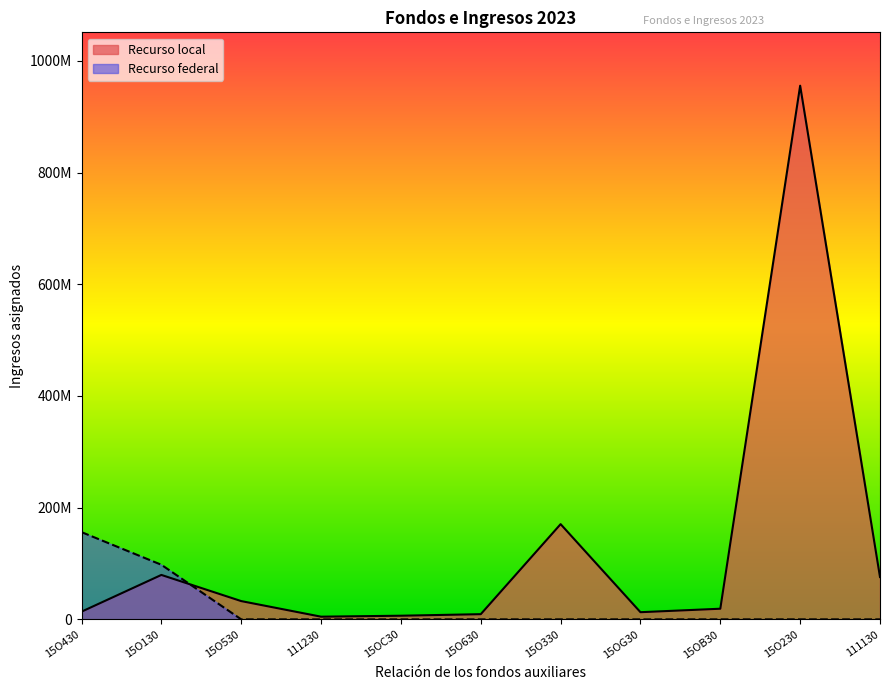

The chart shows a value of 6615832 at 111230. True or false?

False